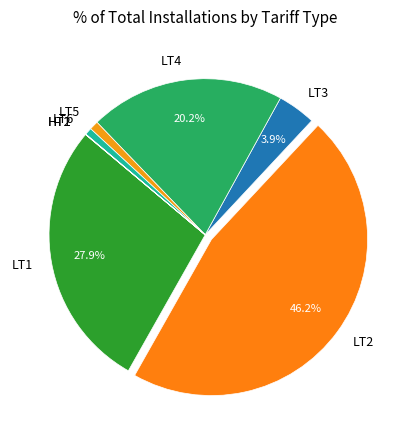

What portion of the pie excludes LT4?

79.8%